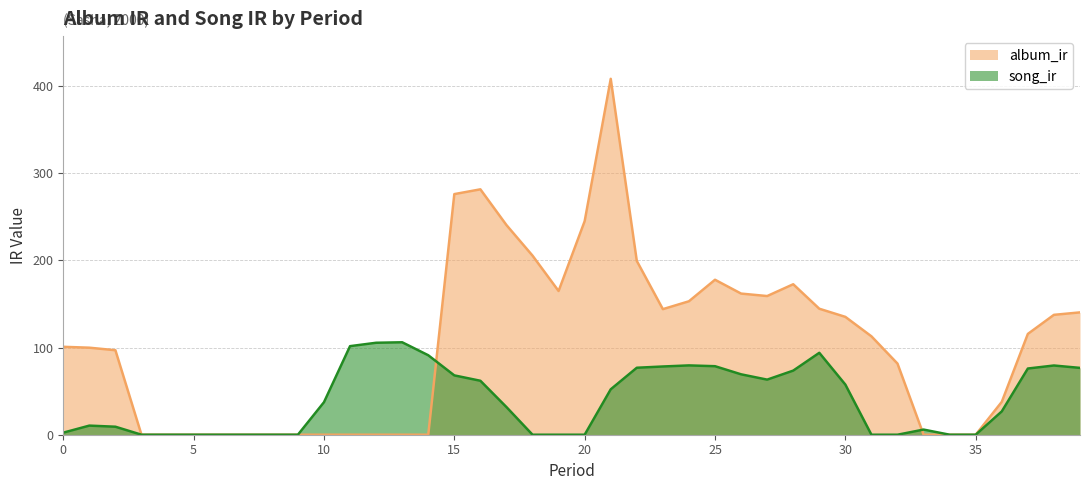

At which label does album_ir first exceed 112?

15